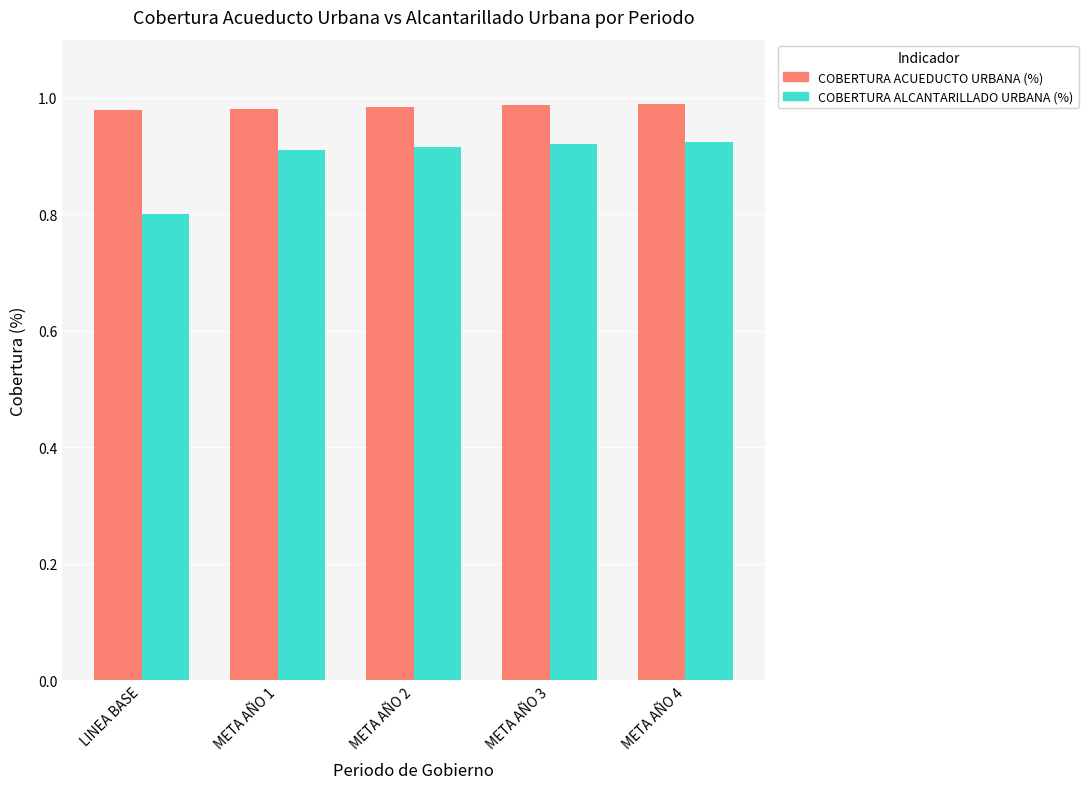

At META AÑO 4, list the series in order from smallest to largest.

COBERTURA ALCANTARILLADO URBANA (%), COBERTURA ACUEDUCTO URBANA (%)